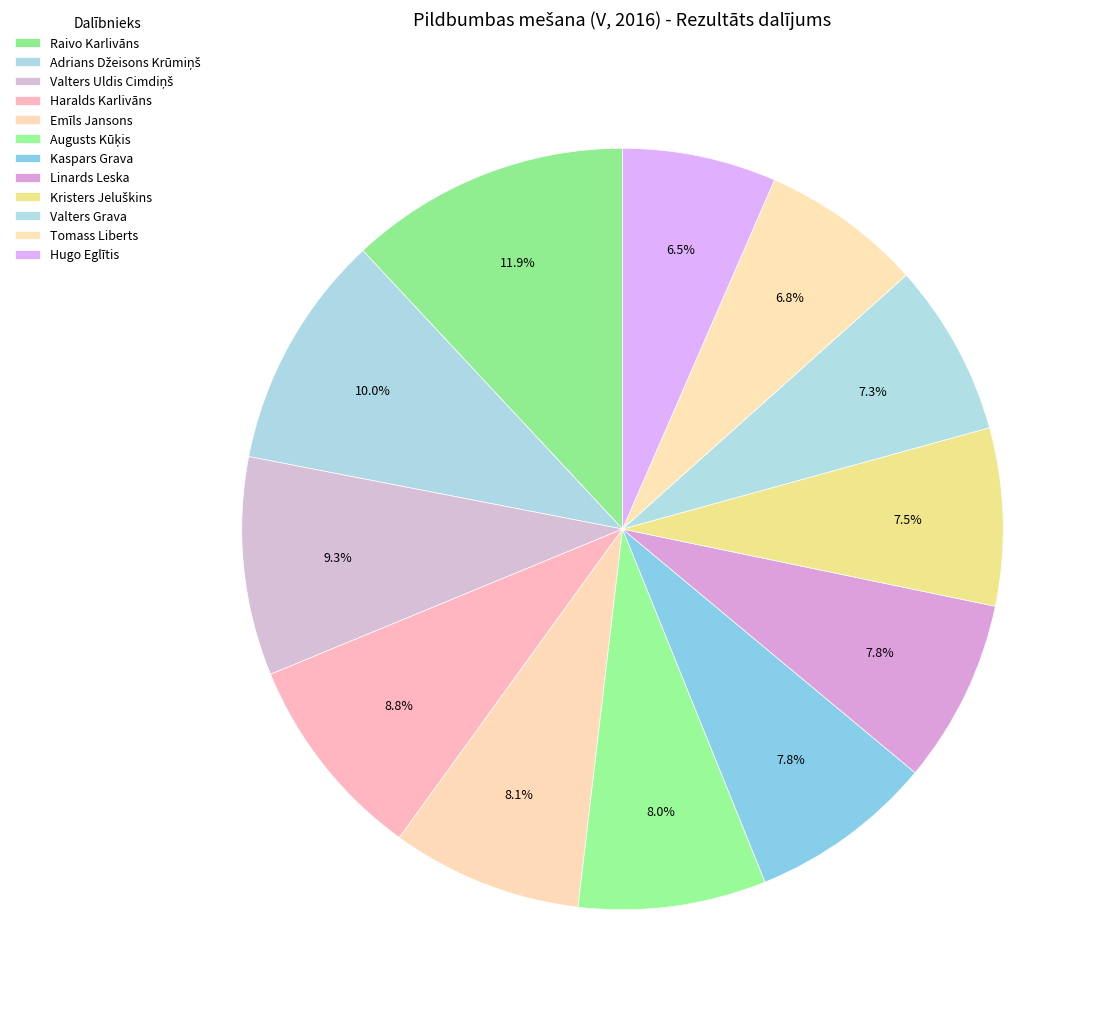

Between Hugo Eglītis and Haralds Karlivāns, which is larger?

Haralds Karlivāns